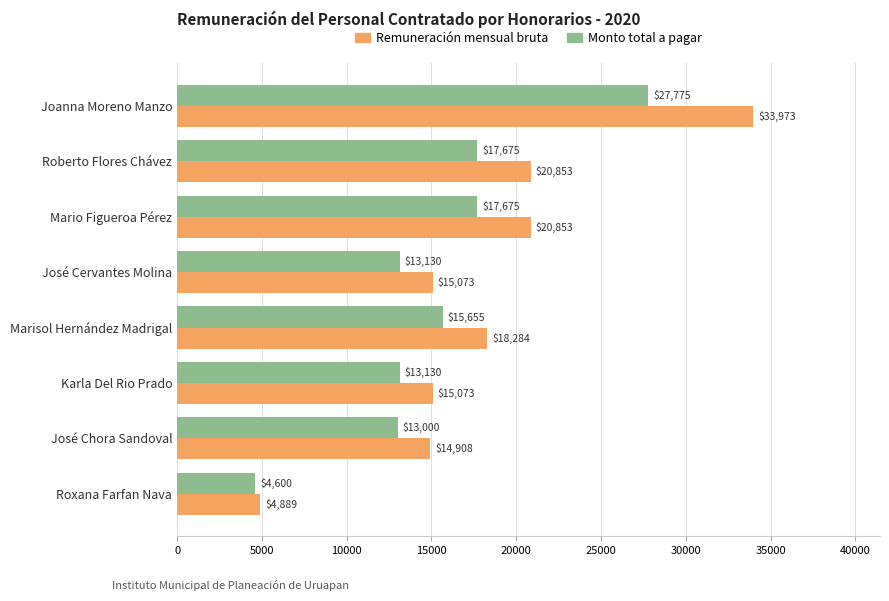

Which series has the largest range (max minus min)?

Remuneración mensual bruta